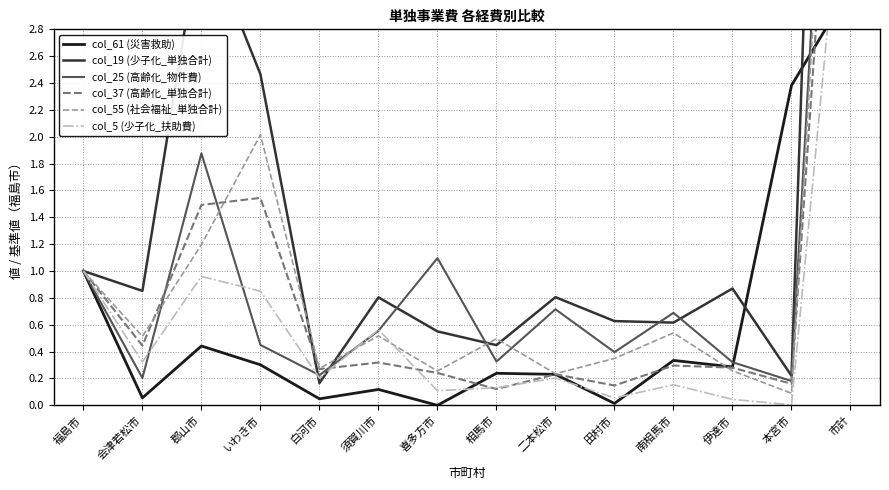

After their last crossing, which series has the higher values: col_25 (高齢化_物件費) or col_37 (高齢化_単独合計)?

col_25 (高齢化_物件費)